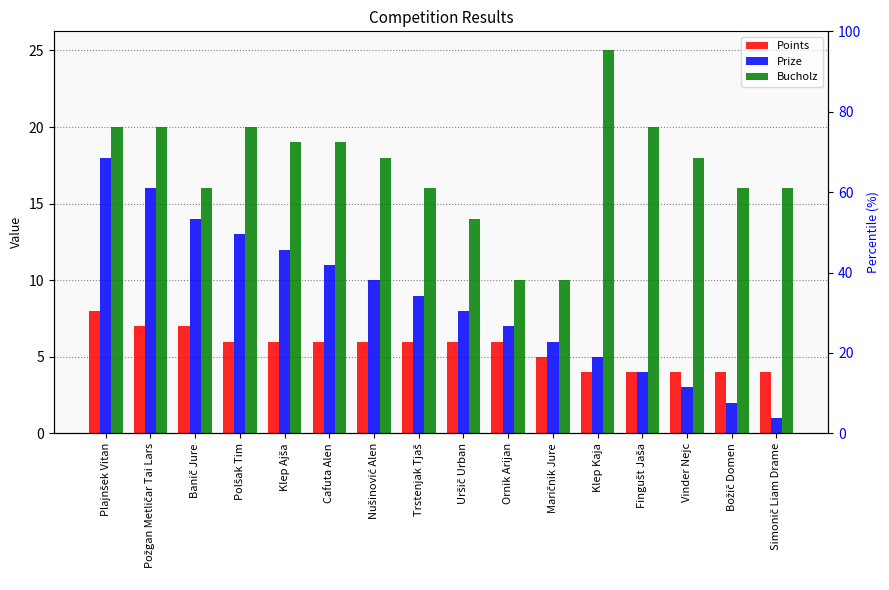

How many bars are there in each group?

3